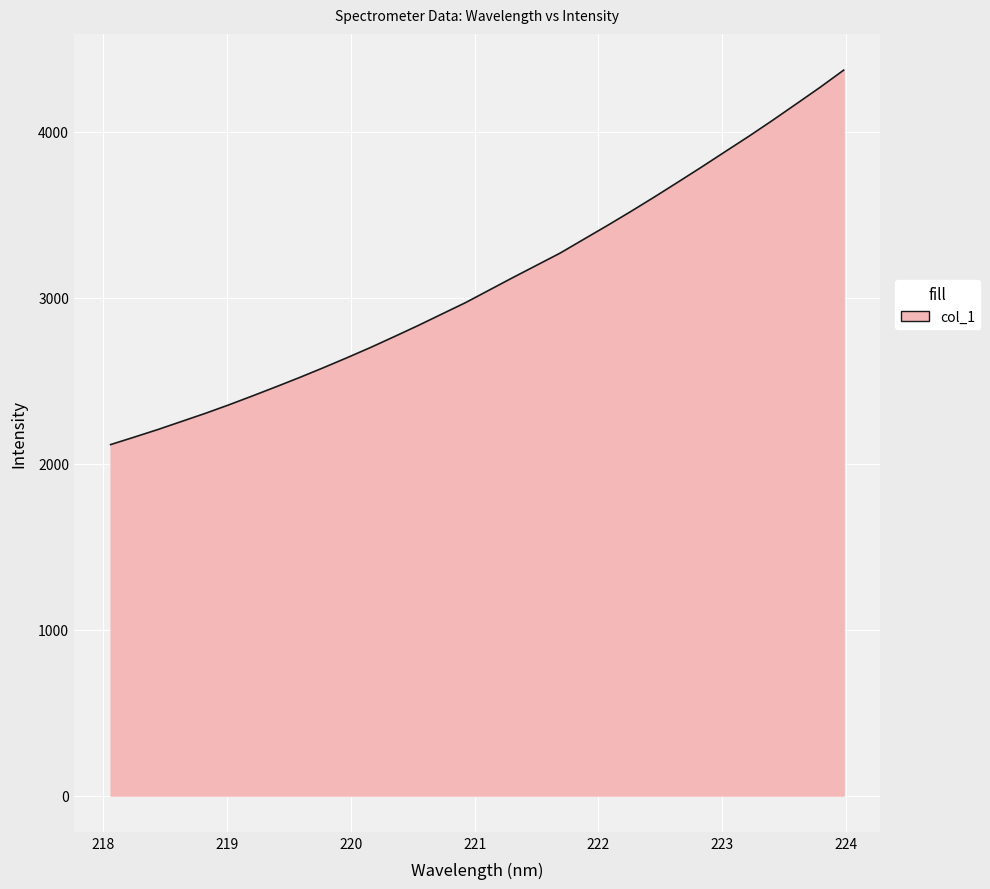

What is the maximum value shown in the chart?

4370.5